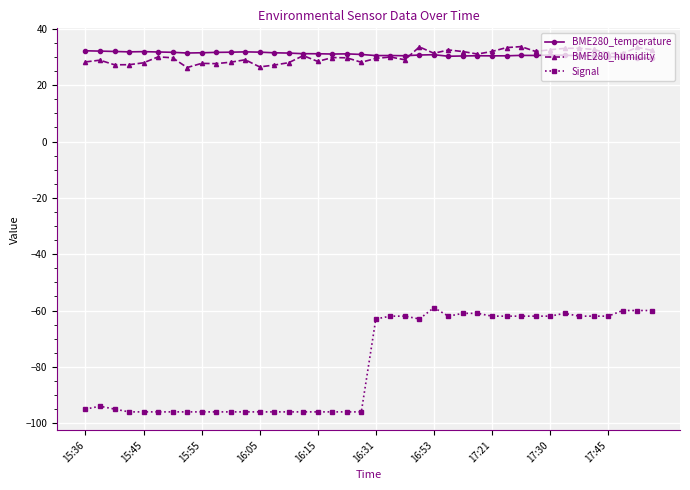

What is the value of the BME280_humidity point at the 26th from the left?

32.5